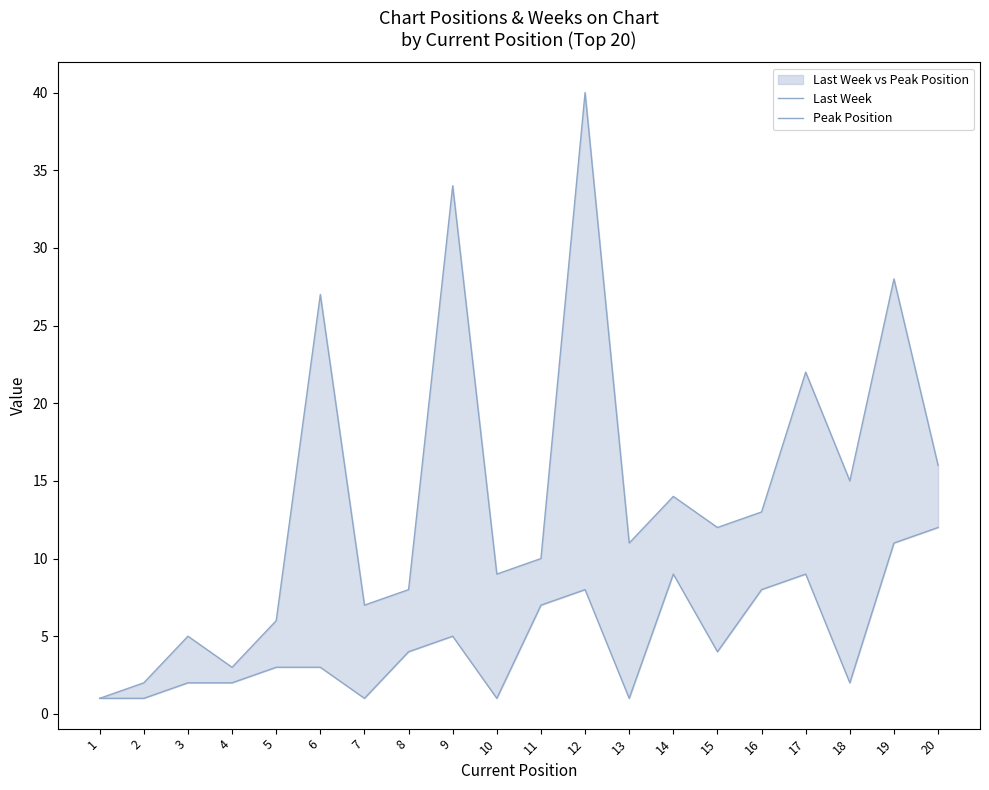

What is the smallest value displayed?

1